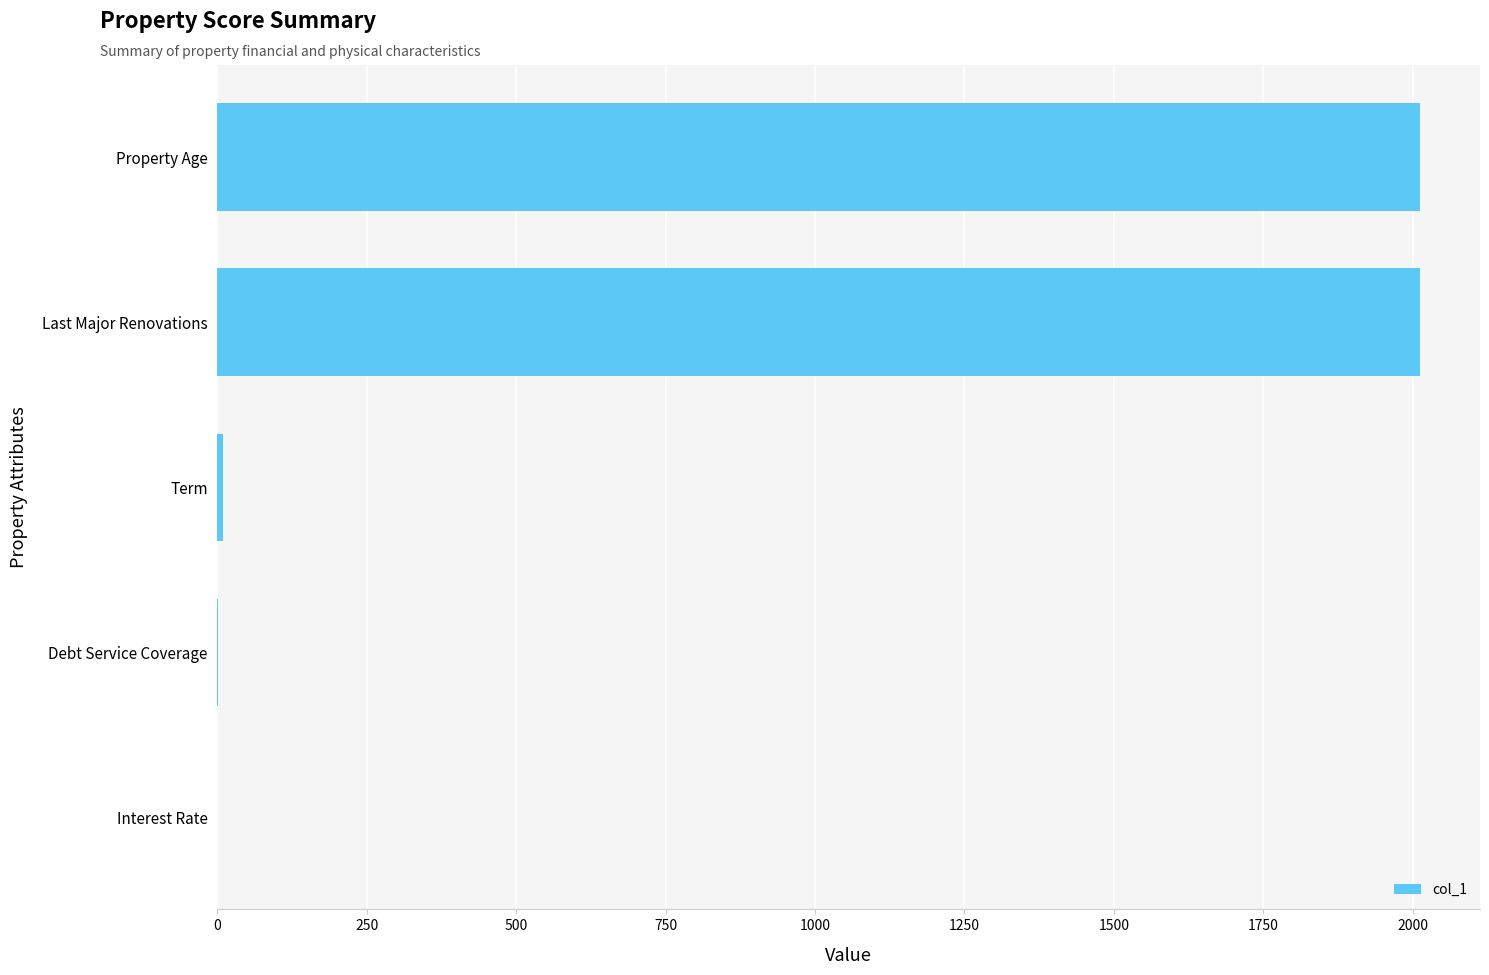

The chart shows a value of 3120.1 at Last Major Renovations. True or false?

False